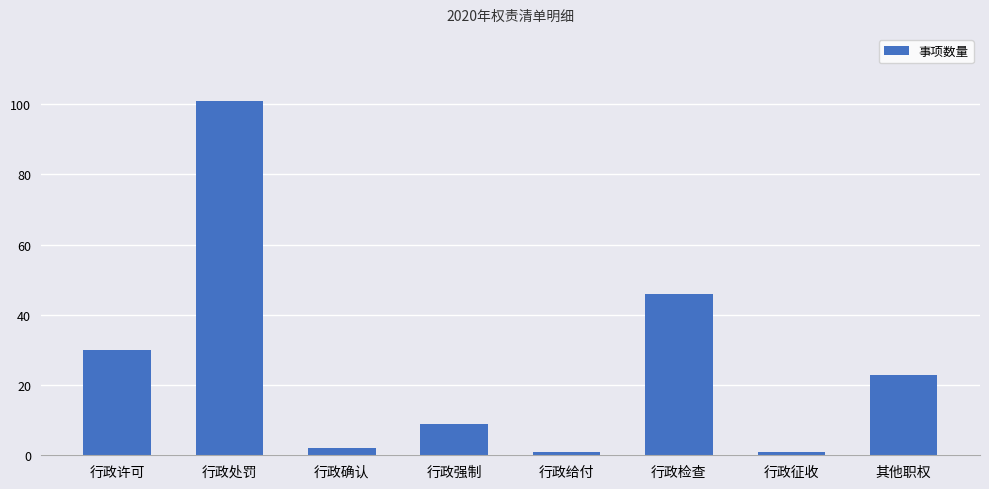

Reading right to left, list all the values displayed in this chart.

其他职权=23	行政征收=1	行政检查=46	行政给付=1	行政强制=9	行政确认=2	行政处罚=101	行政许可=30